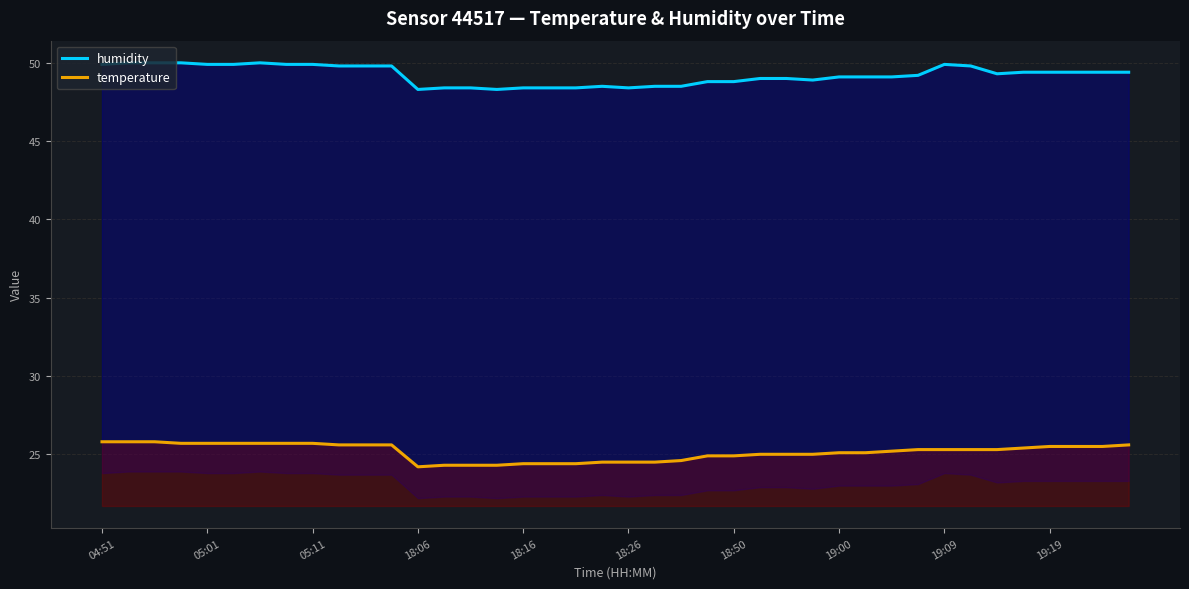

Does the chart have visible grid lines?

Yes